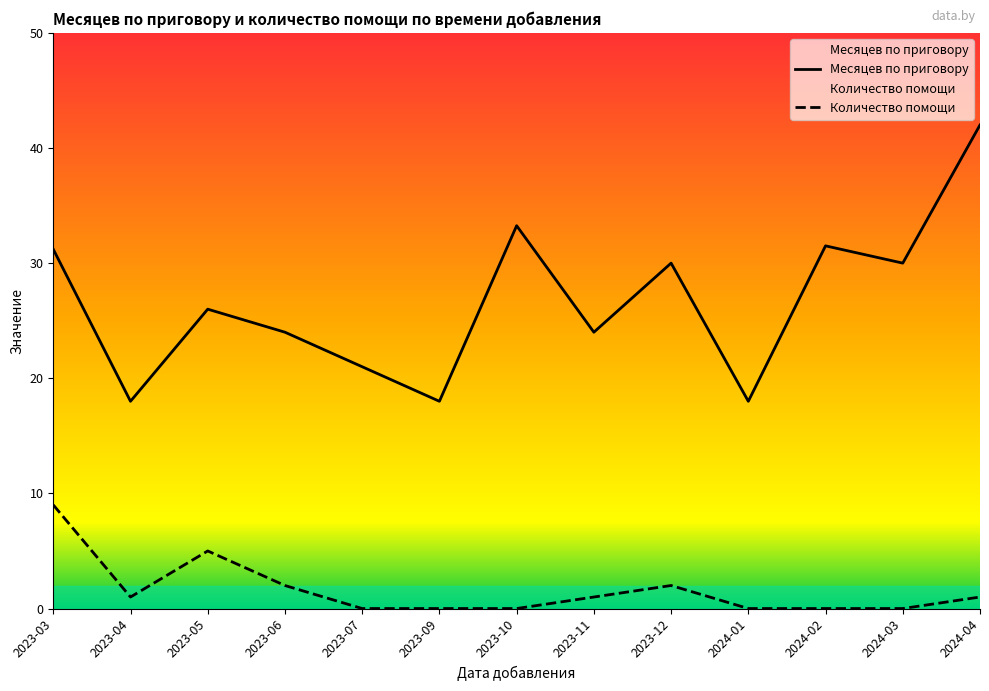

Does the chart have visible grid lines?

No